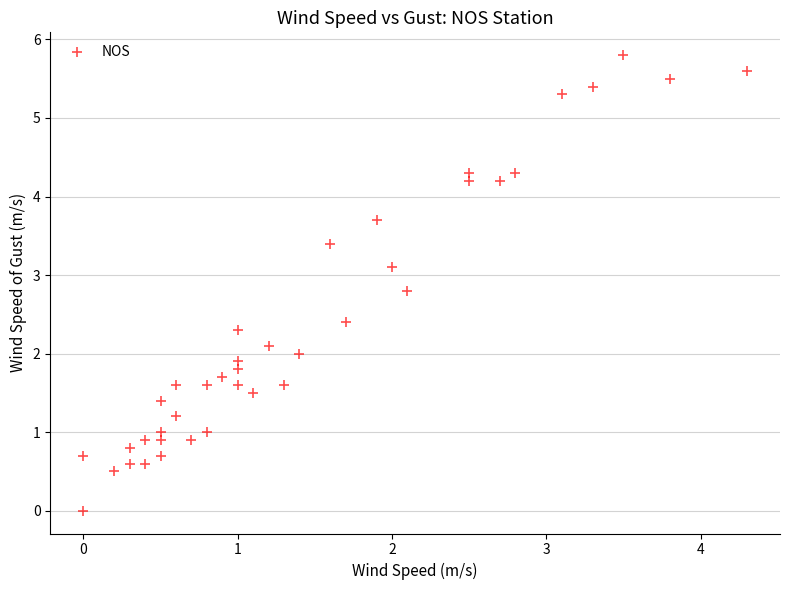

What is the range of Y values (max minus min)?

5.8